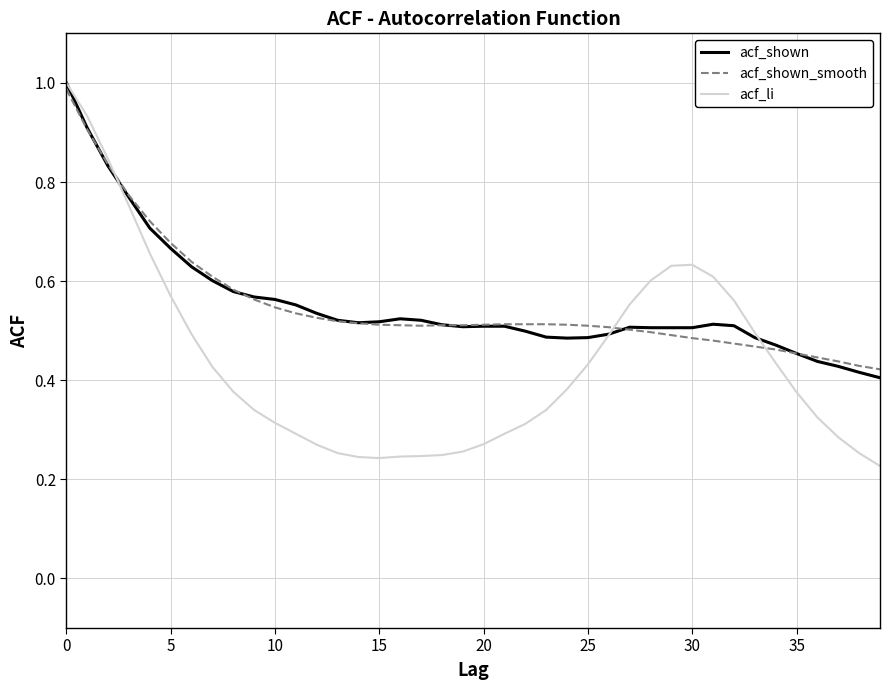

Which series has the widest spread of values?

acf_li